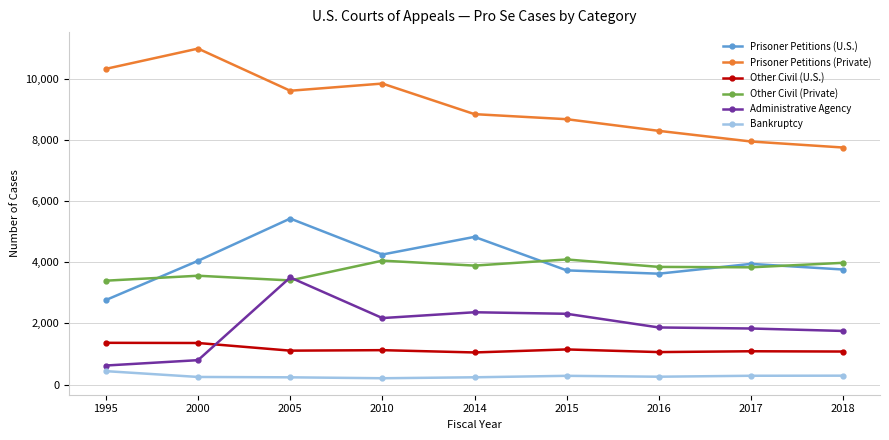

The value of Prisoner Petitions (U.S.) at 2005 is 5426. True or false?

True